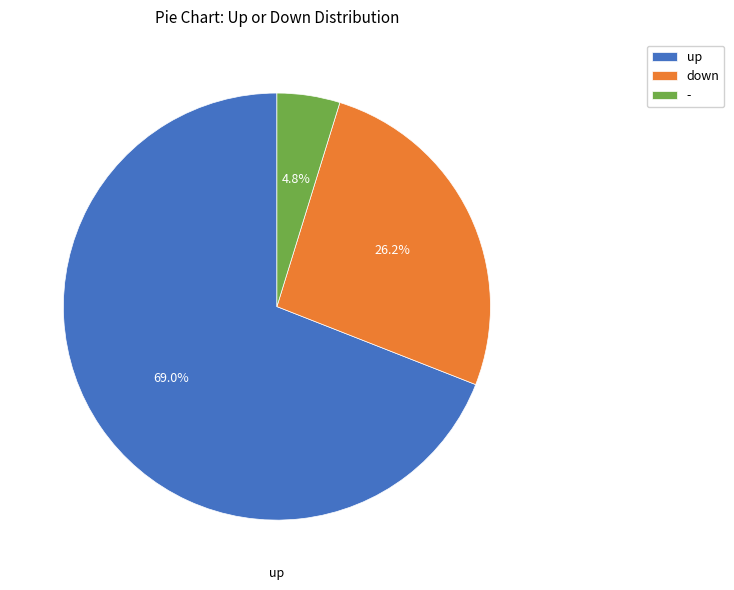

Which slice represents more than half of the pie?

up